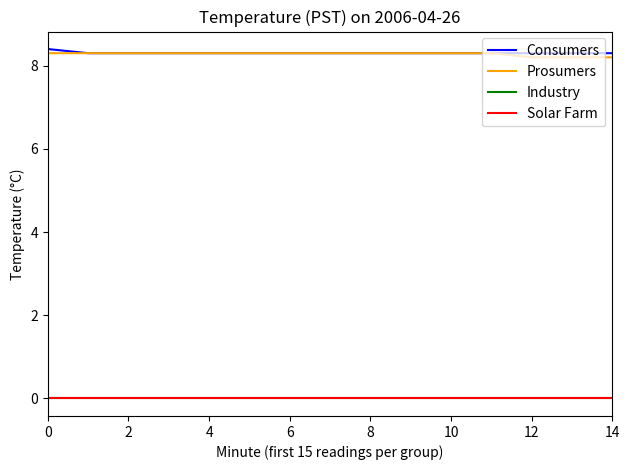

Does the chart have visible grid lines?

No